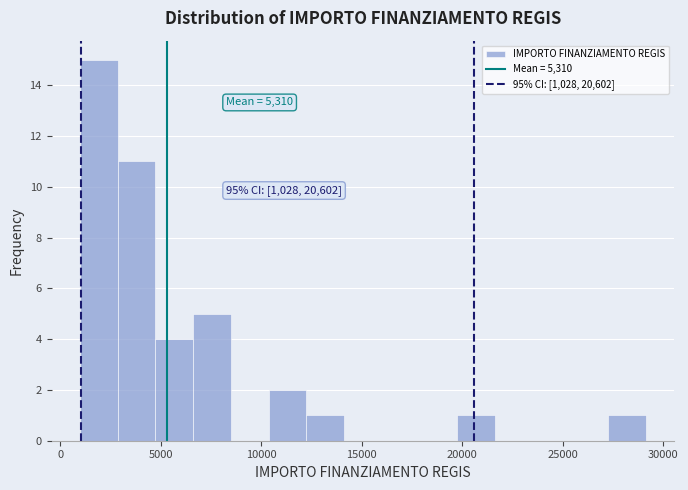

Around what value on the x-axis is the tallest bar? Give the approximate position of its centre, as read against the axis.

2000